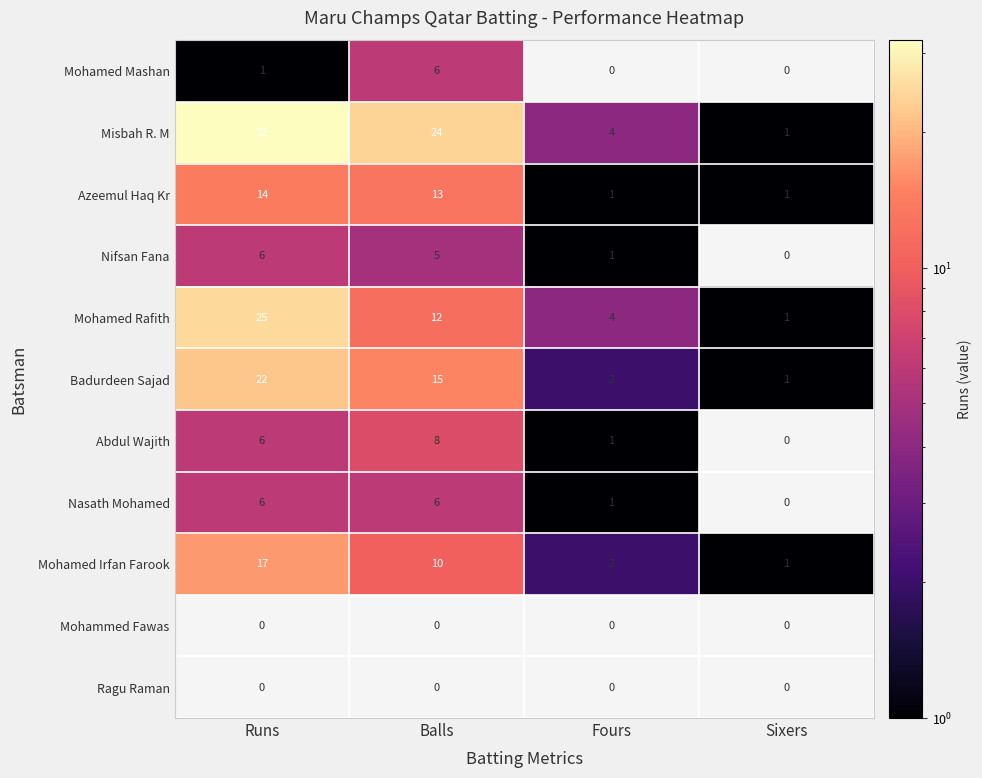

How many series are shown in this chart?

11